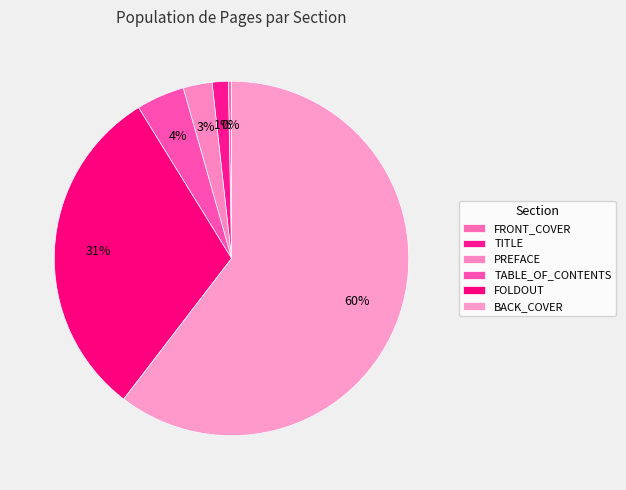

Rank the categories by value from lowest to highest.

FRONT_COVER, TITLE, PREFACE, TABLE_OF_CONTENTS, FOLDOUT, BACK_COVER